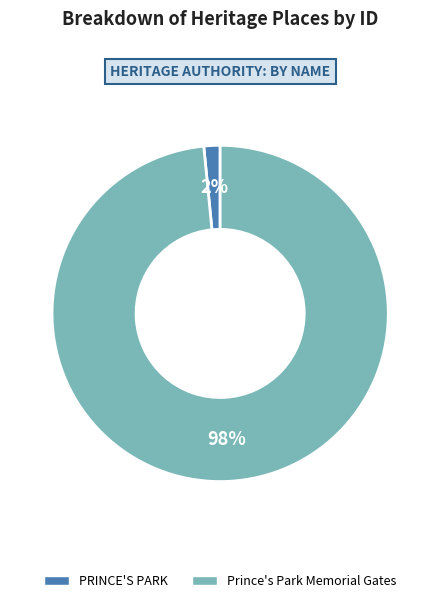

Is it true that PRINCE'S PARK is 10% of the pie?

False